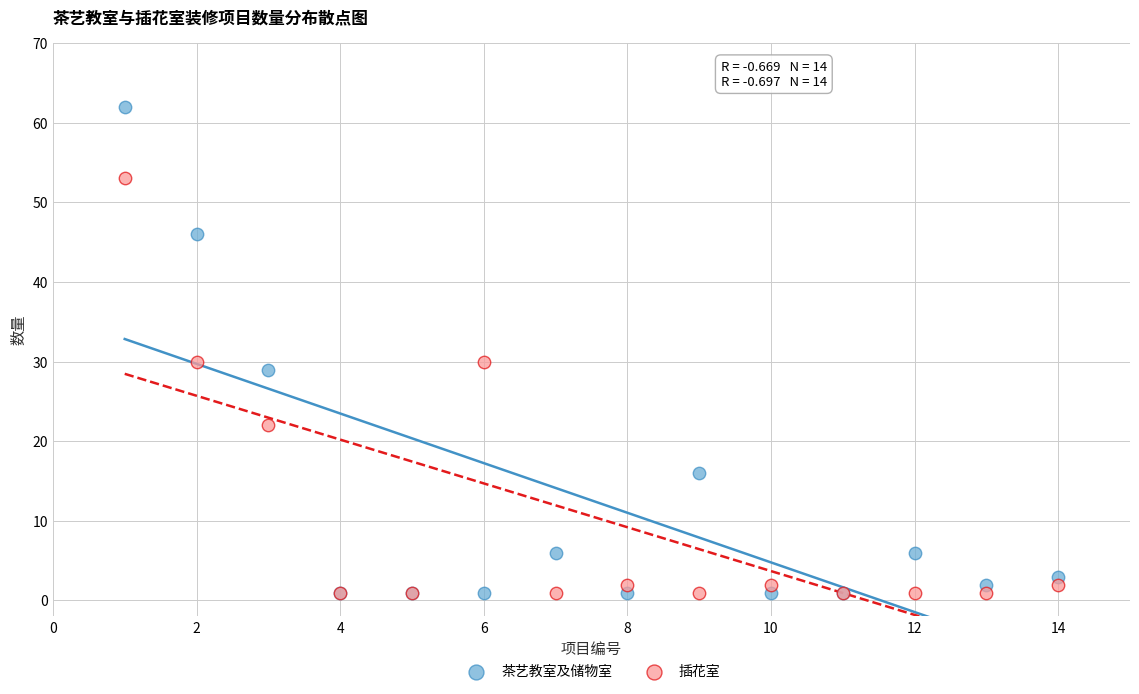

In the 插花室 series, what Y value is closest to 27?

30